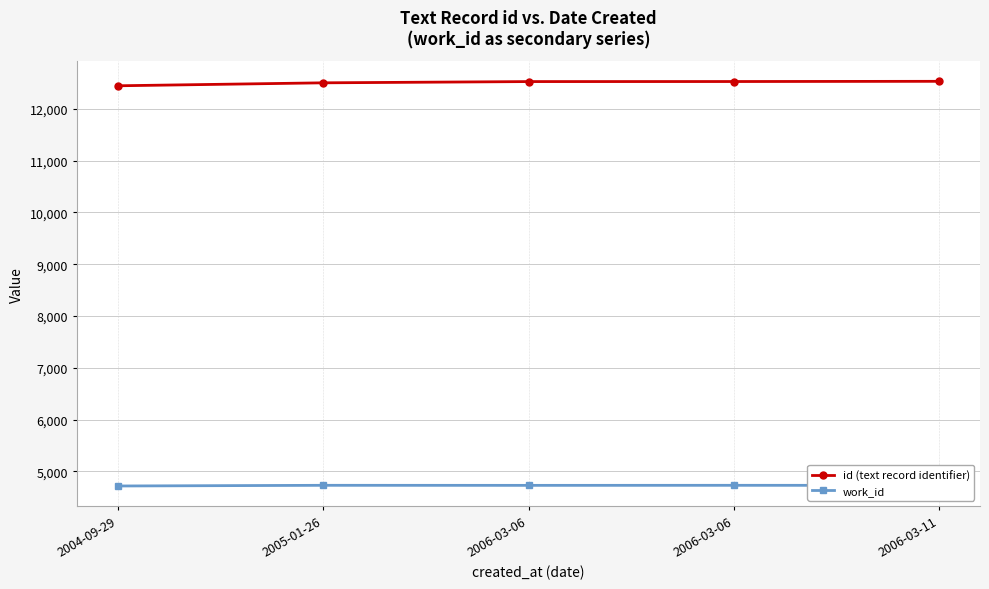

The value of work_id at 2005-01-26 is 3298. True or false?

False